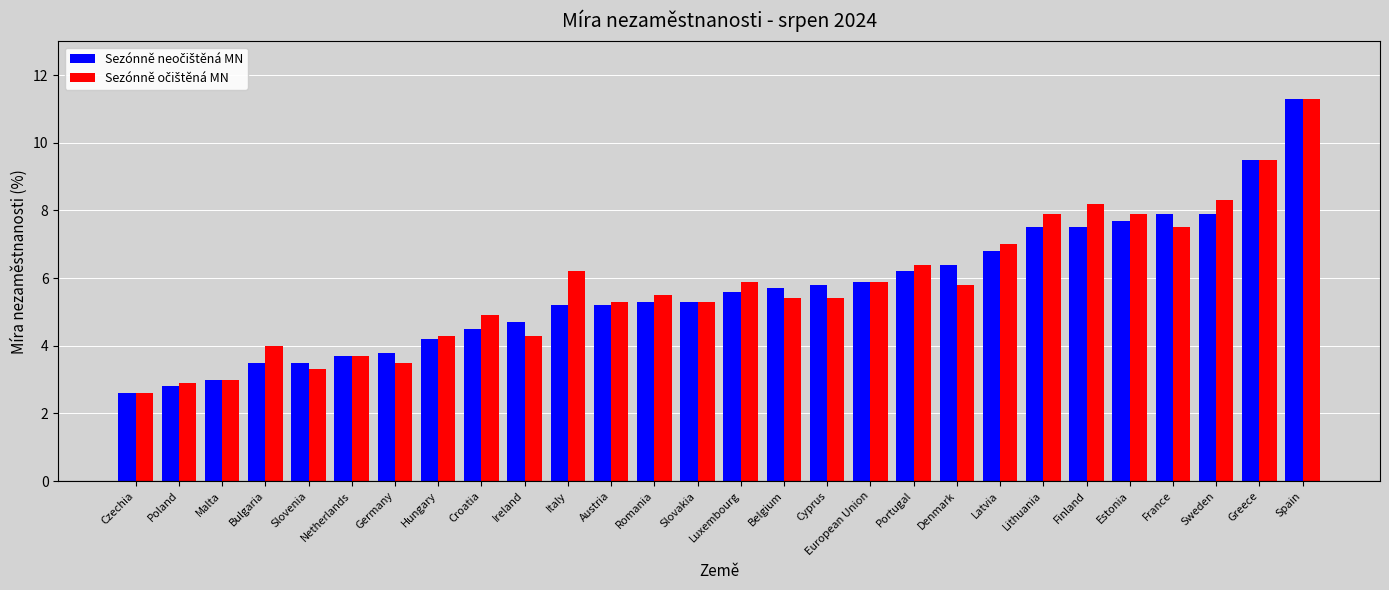

How many series are shown in this chart?

2